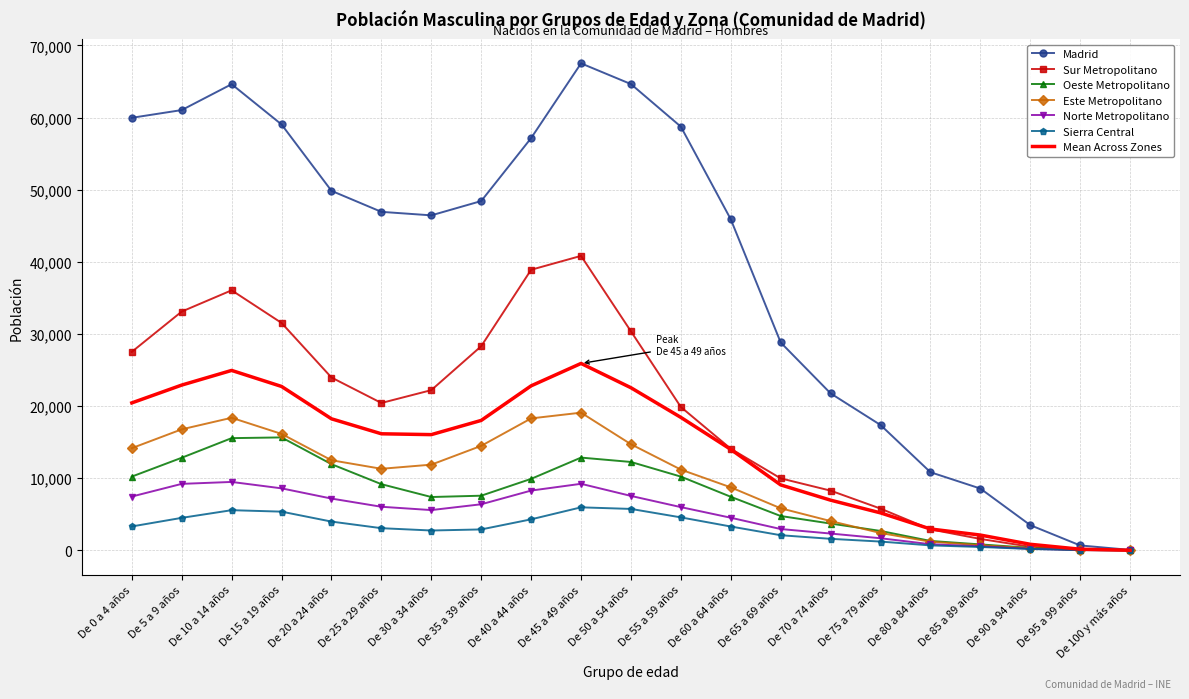

What is the maximum value for Sierra Central?

5965.0